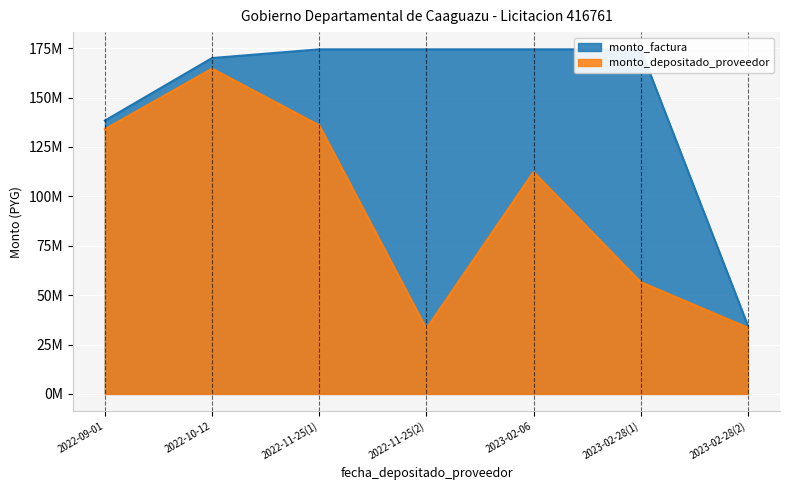

List the labels in order of monto_depositado_proveedor value, largest first.

2022-10-12, 2022-11-25, 2022-09-01, 2023-02-06, 2023-02-28, 2023-02-28, 2022-11-25